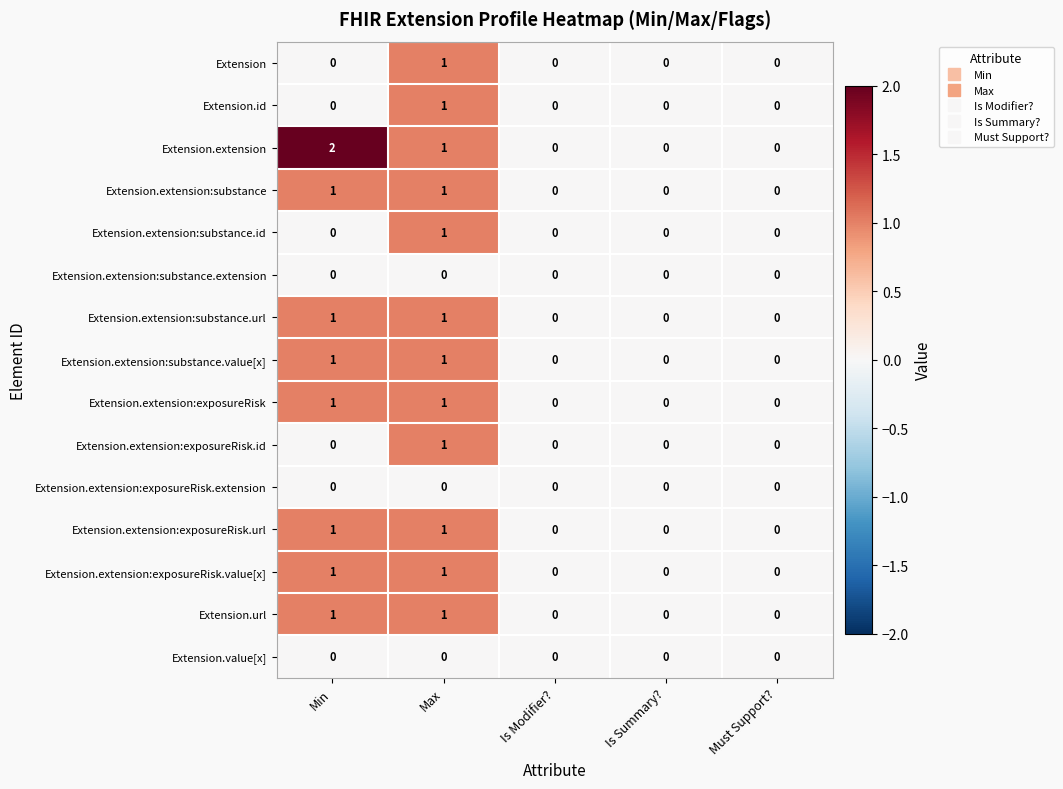

True or false: Extension.extension has a value of 1 at Max.

True